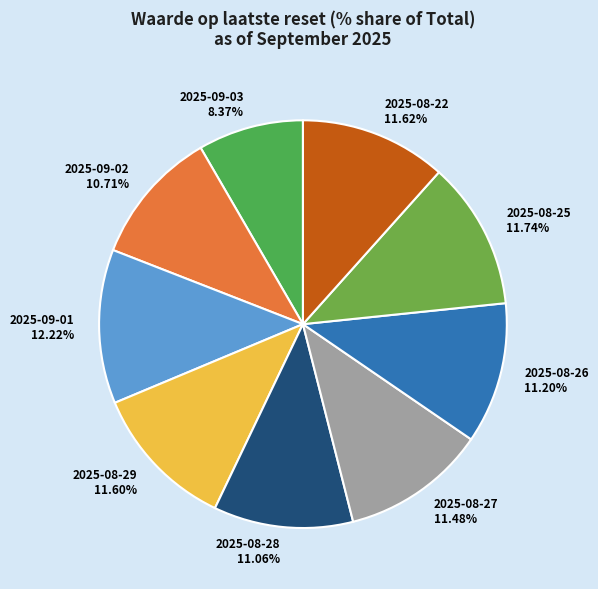

The 2025-08-25 slice represents 12% of the pie. True or false?

True